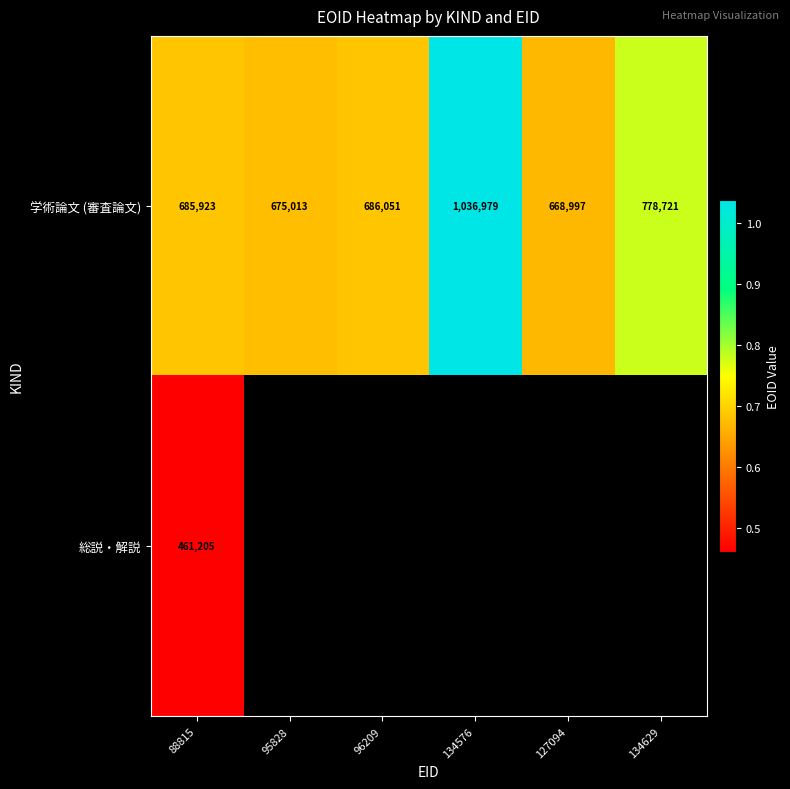

Read the 学術論文 (審査論文) value at 127094, to the nearest 100.

669000